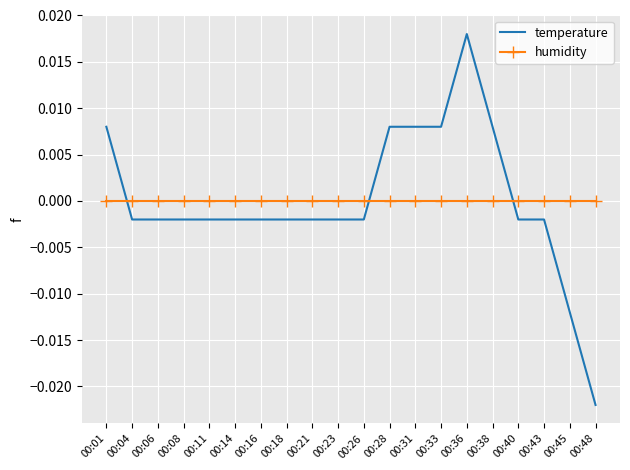

Which series has the widest spread of values?

temperature